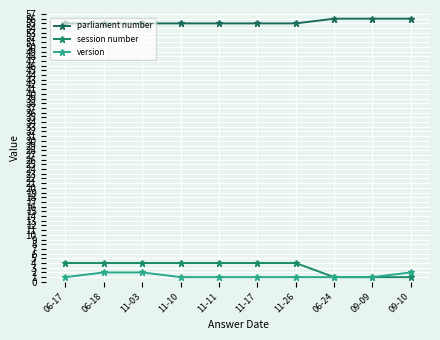

Rank the series by their maximum value, from highest to lowest.

parliament number, session number, version